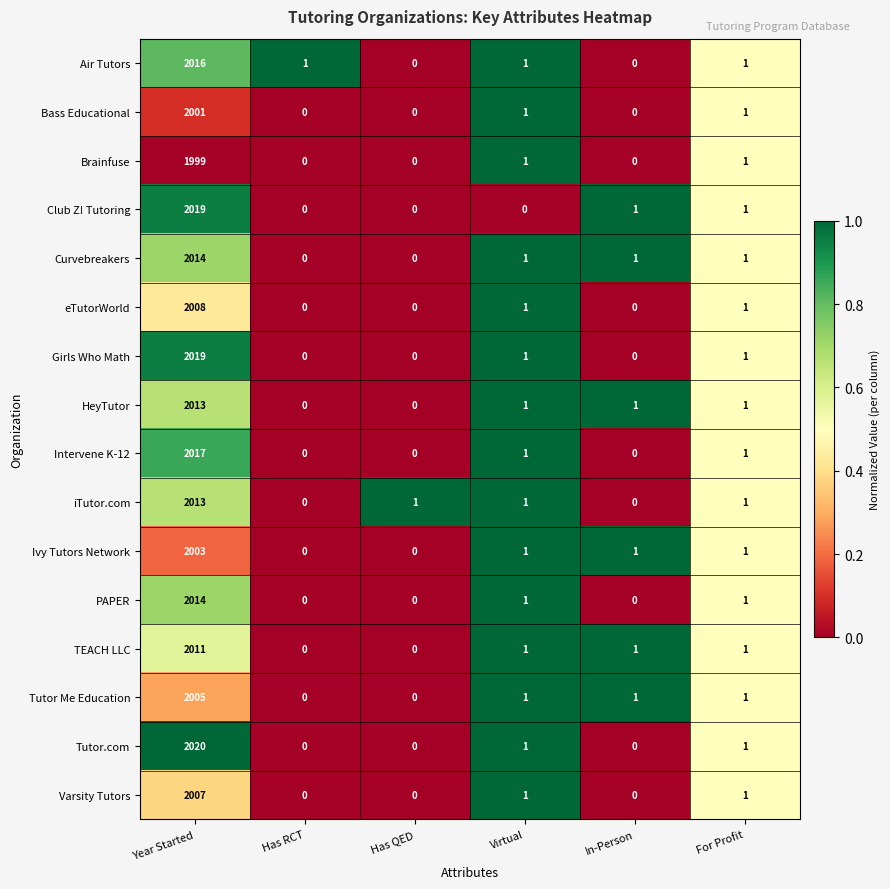

Which category has the highest value across all series?

Year Started